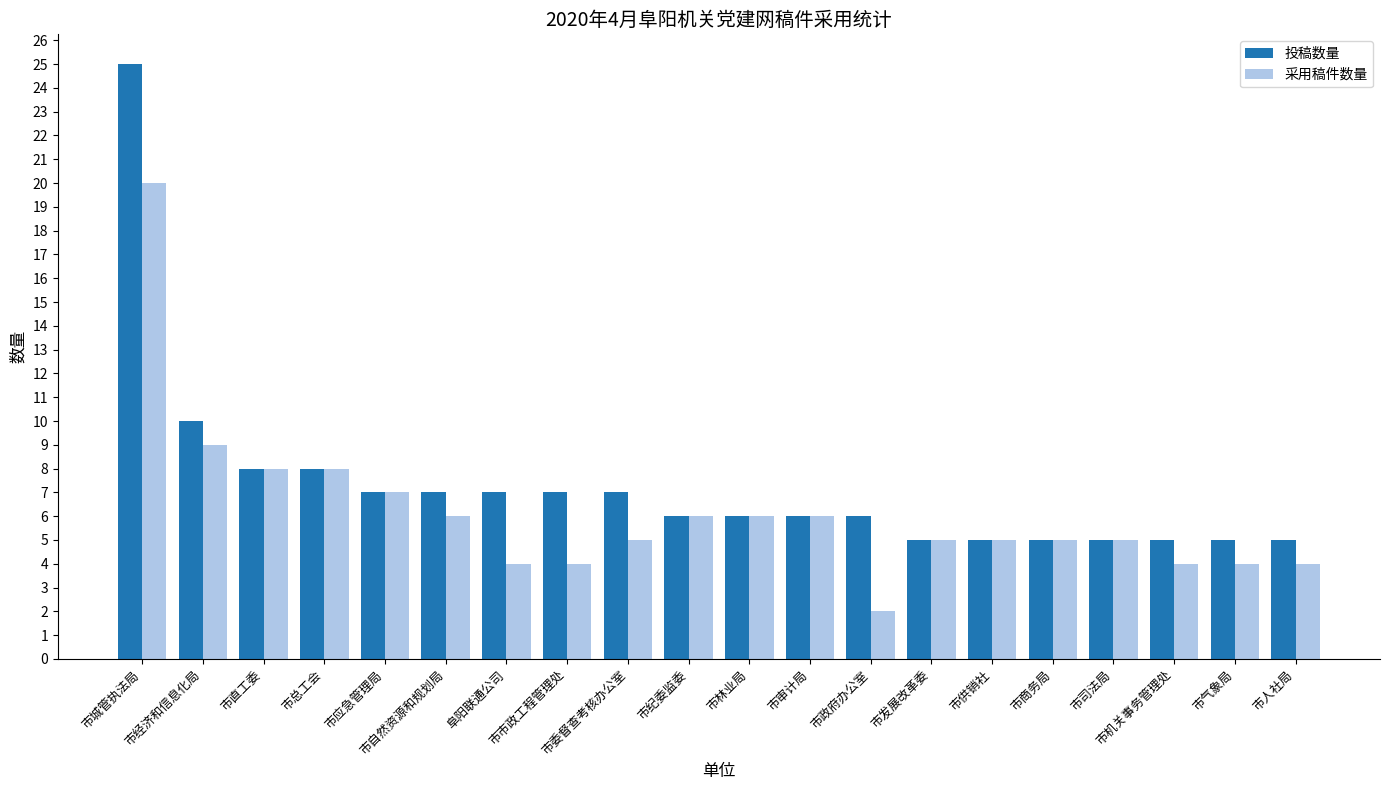

List the series in order of their peak value, lowest first.

采用稿件数量, 投稿数量